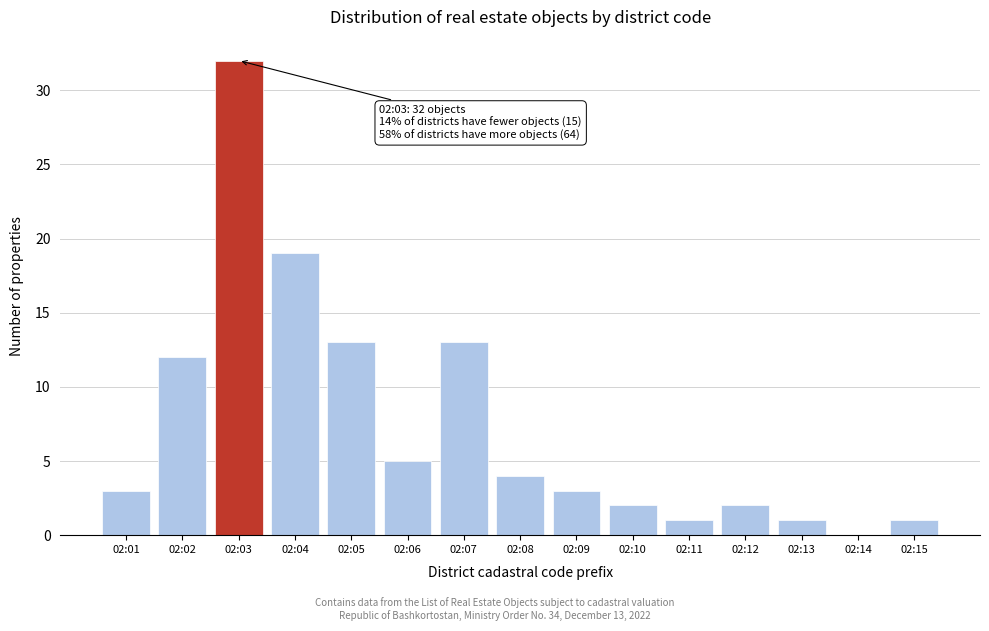

Reading left to right, transcribe all the data shown in this chart.

02:01=3	02:02=12	02:03=32	02:04=19	02:05=13	02:06=5	02:07=13	02:08=4	02:09=3	02:10=2	02:11=1	02:12=2	02:13=1	02:14=0	02:15=1